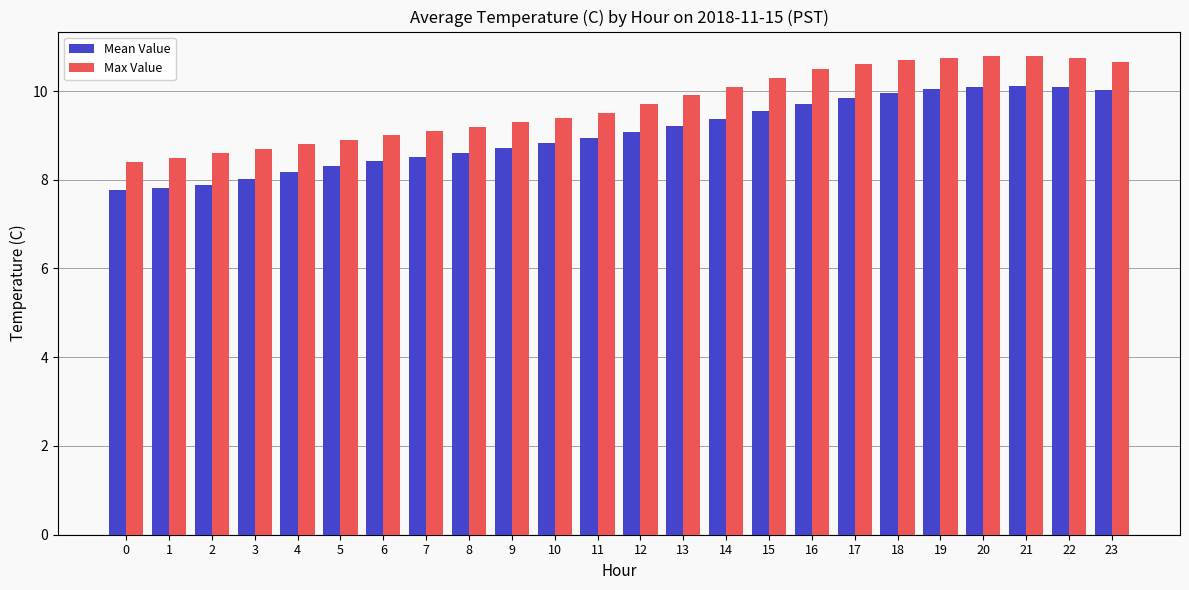

Count the number of data series in this chart.

2